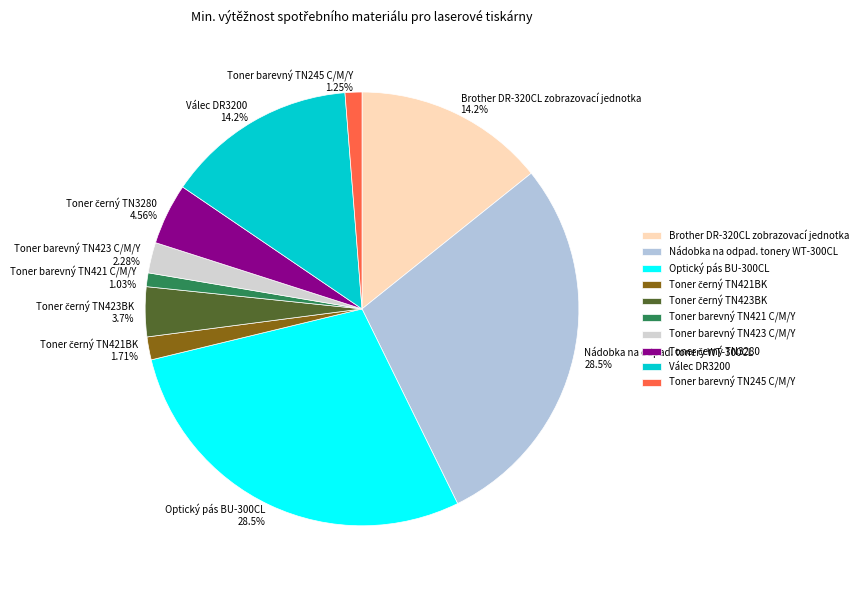

Is there a majority slice in this chart?

No